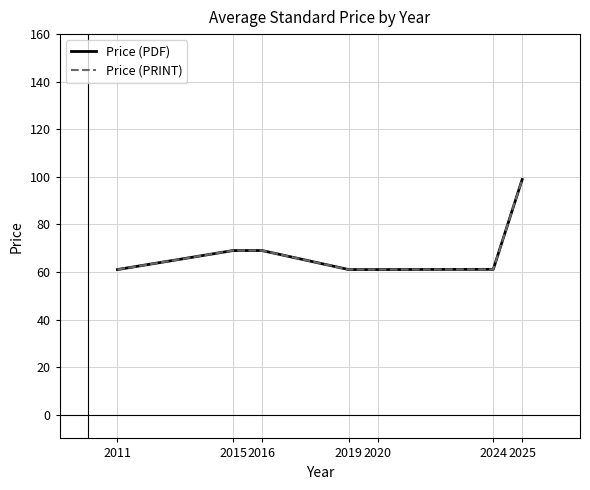

What is the minimum value for Price (PRINT)?

61.0